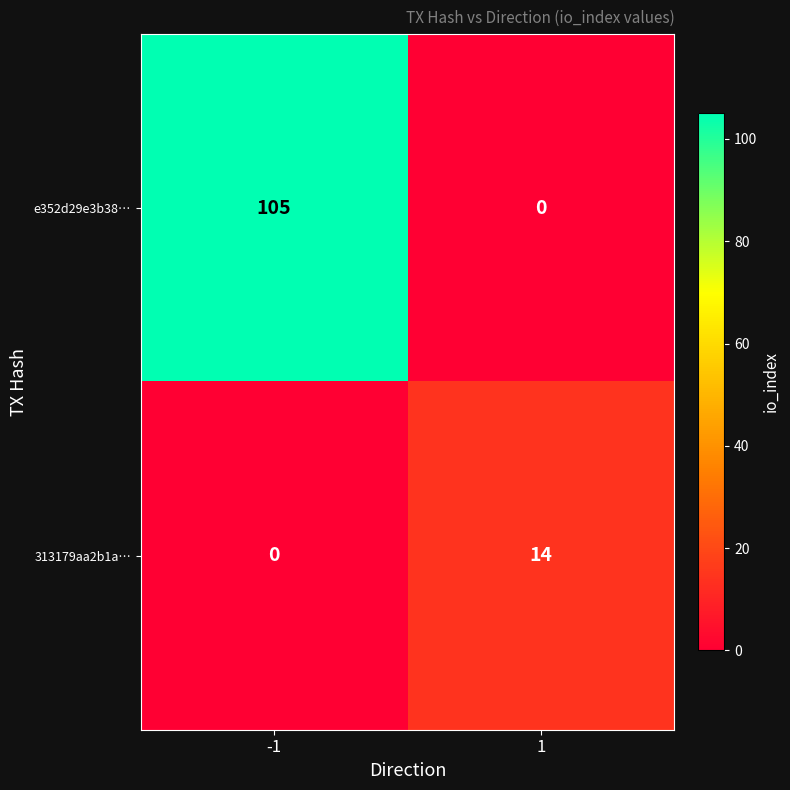

At which category is the sum across all series the highest?

-1